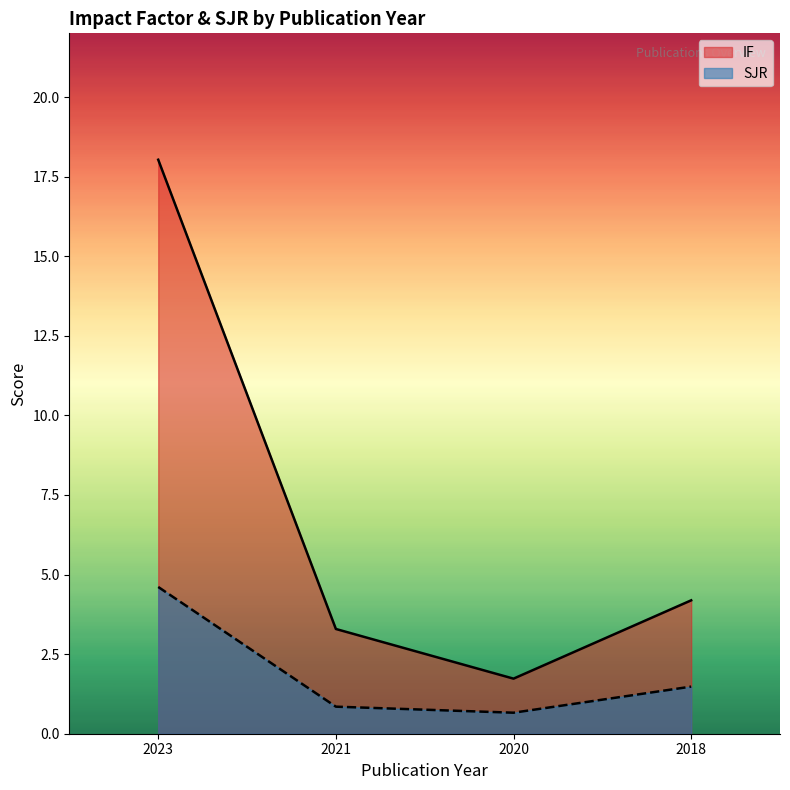

What is the value of the SJR point at the 3rd from the left?

0.7